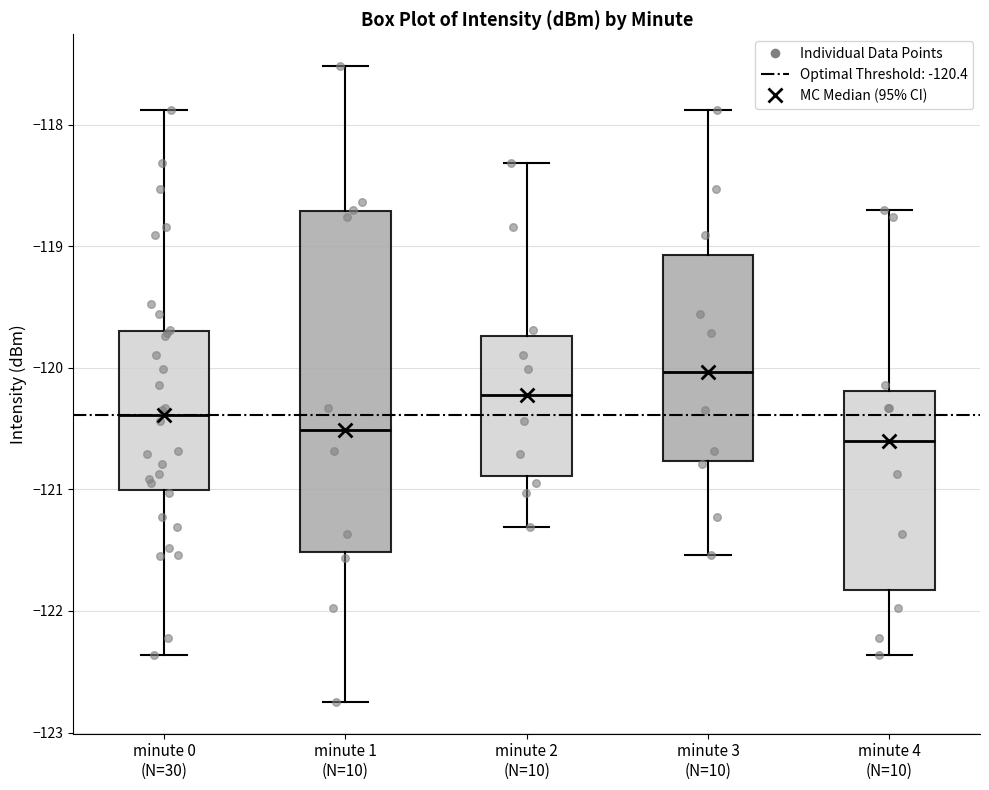

Reading left to right, transcribe this box plot: for each box, give where its median line is, the range the box spans, and where its two whiskers end, as read against the y-axis. The values are not printed on the chart, so give them approximately, as read against the axis.

minute 0 (N=30): median -120.4, box -121.0 to -119.7, whiskers -122.4 to -117.9
minute 1 (N=10): median -120.5, box -121.5 to -118.7, whiskers -122.7 to -117.5
minute 2 (N=10): median -120.2, box -120.9 to -119.7, whiskers -121.3 to -118.3
minute 3 (N=10): median -120.0, box -120.8 to -119.1, whiskers -121.5 to -117.9
minute 4 (N=10): median -120.6, box -121.8 to -120.2, whiskers -122.4 to -118.7